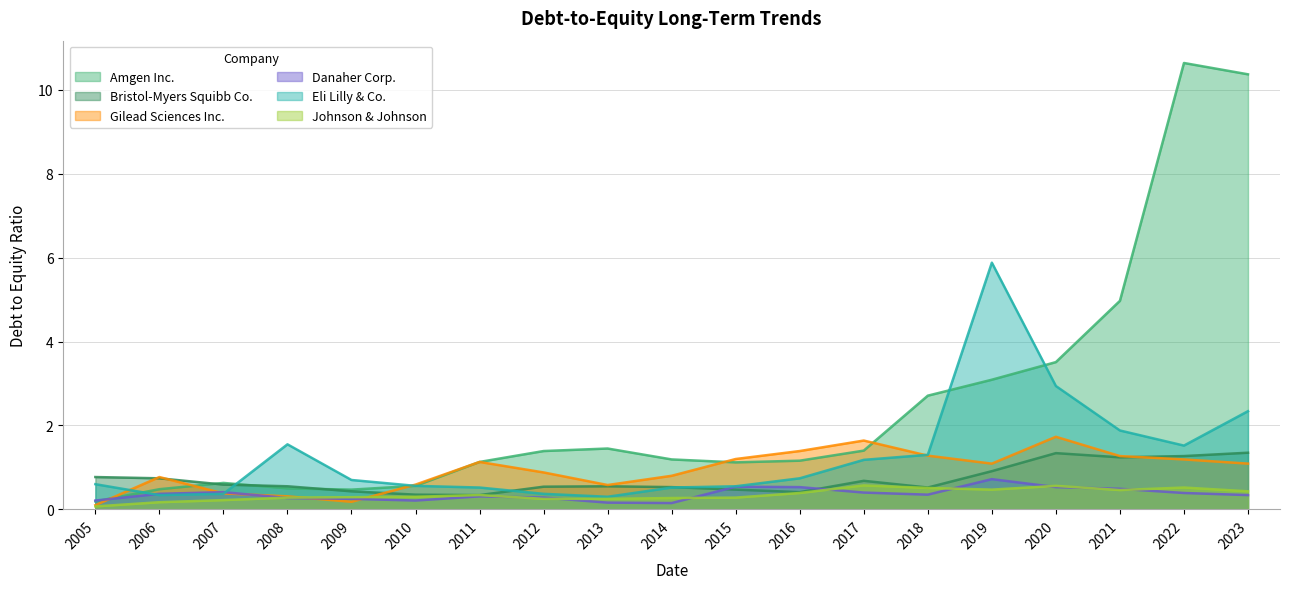

What is the minimum value for Eli Lilly & Co.?

0.3